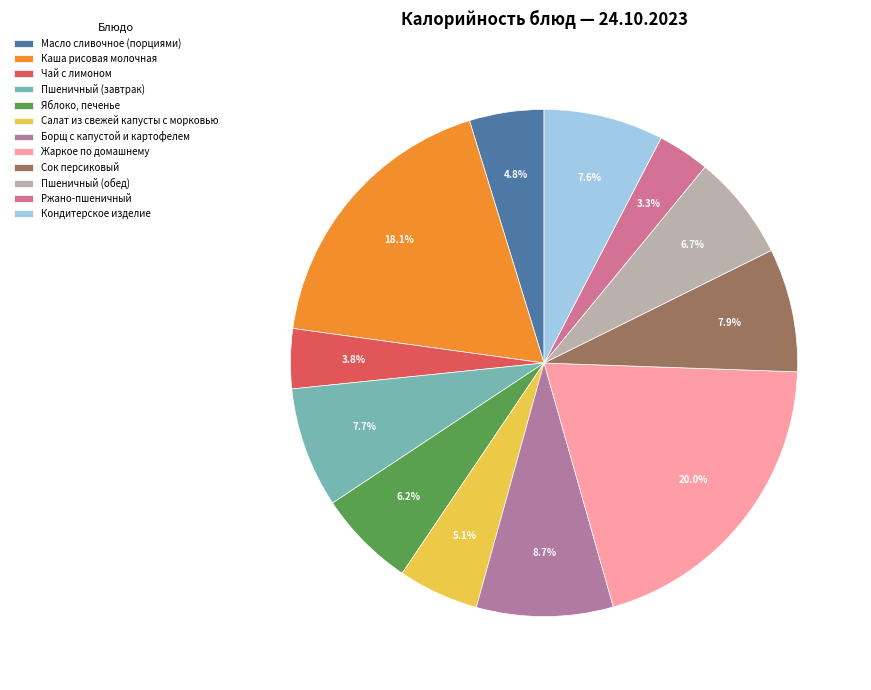

To the nearest percent, what percentage of the pie is Сок персиковый?

8%